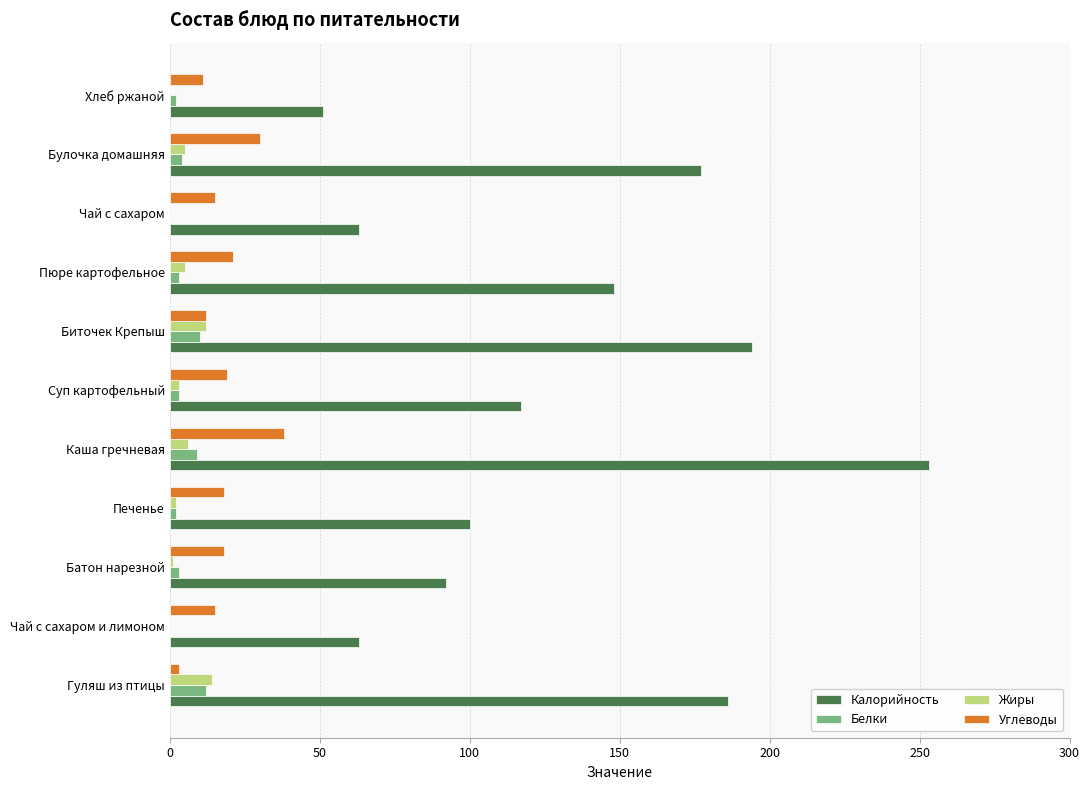

Is it true that Белки equals 10 at Биточек Крепыш?

True